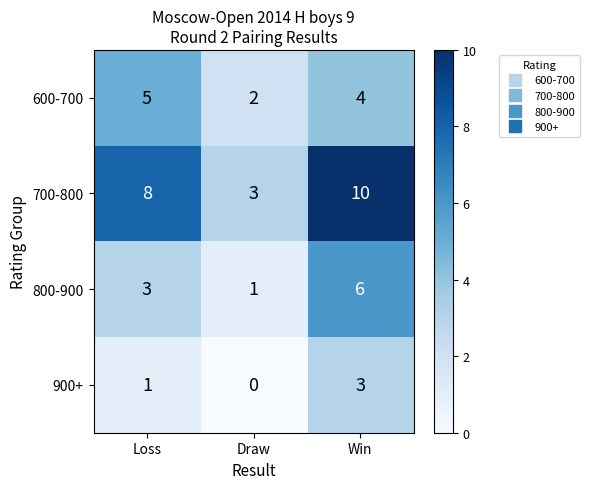

What is the total value across all series at Loss?

17